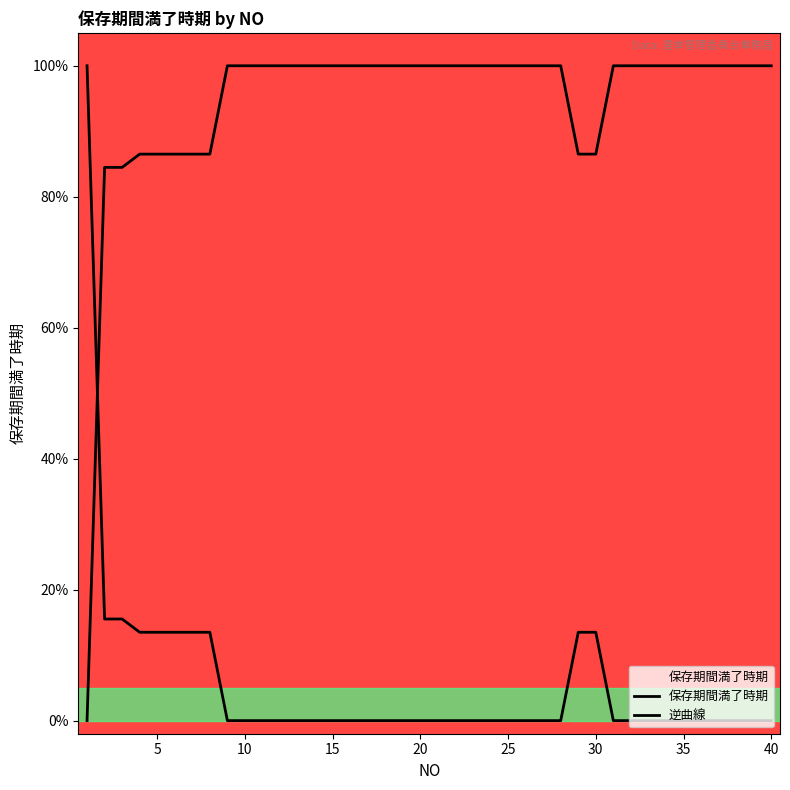

Does the chart have visible grid lines?

No